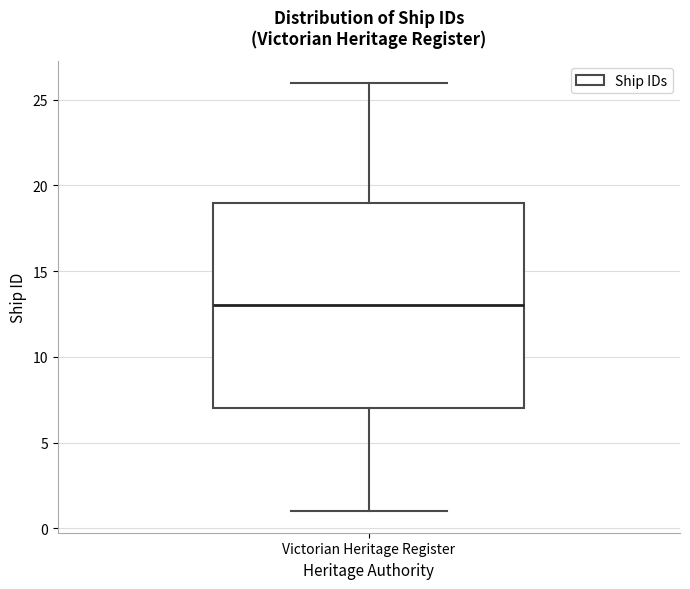

Read this box plot against the y-axis: the position of the median line, the range covered by the box, and the ends of both whiskers. The values are not printed on the chart, so give them approximately, as read against the axis.

median 13, box 7 to 19, whiskers 1 to 26